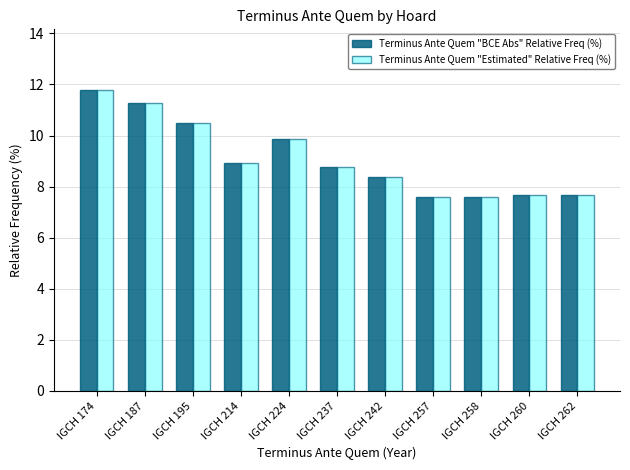

What is the difference between the Terminus Ante Quem "BCE Abs" Relative Freq (%) values at IGCH 262 and IGCH 174?

4.1